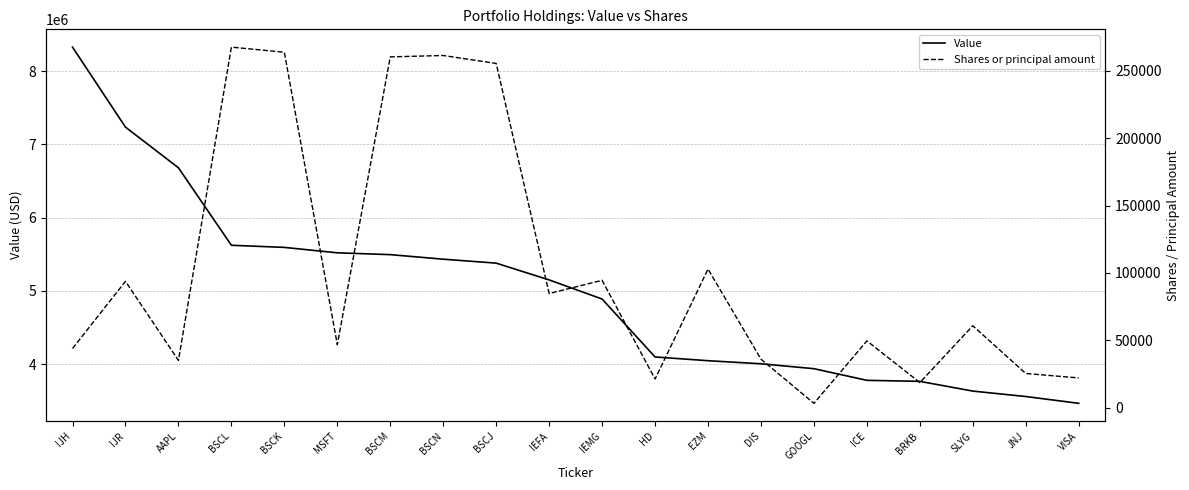

What is the sum of the Shares or principal amount values at BSCJ and EZM?

358253